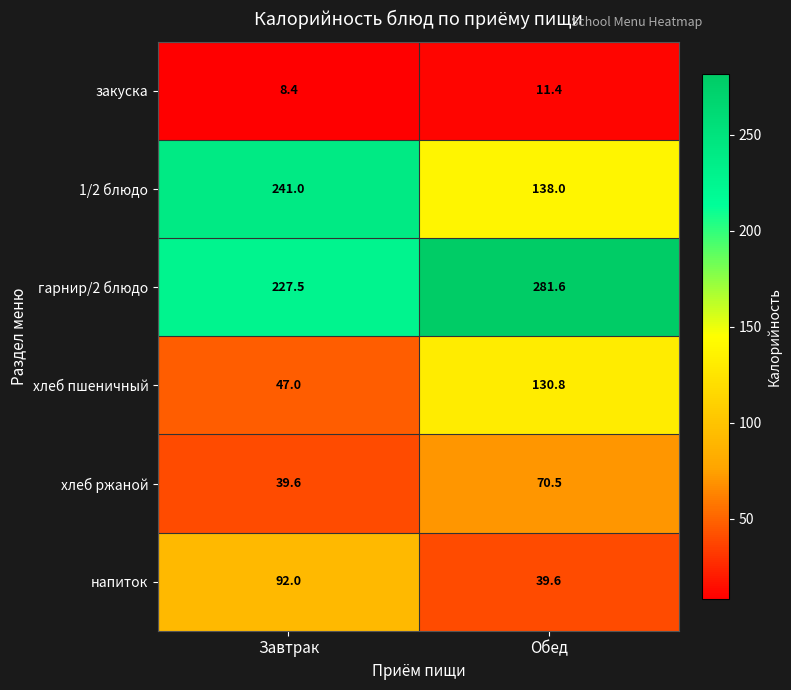

Read the 1/2 блюдо value at Завтрак.

241.0